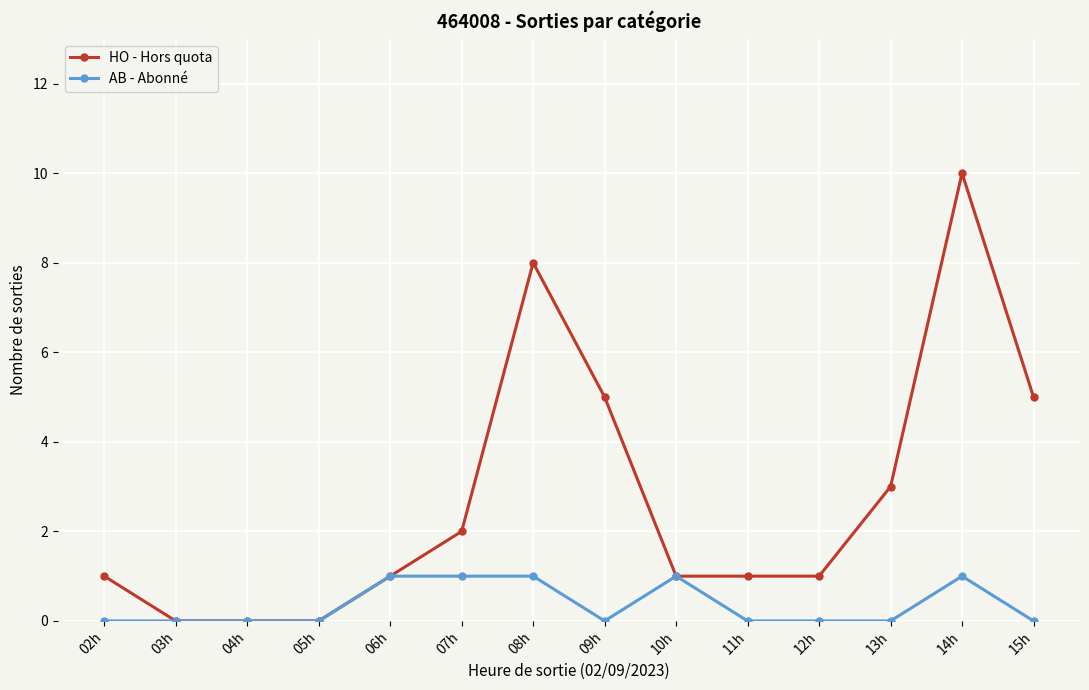

What is the spread (max minus min) of values at 09h?

5